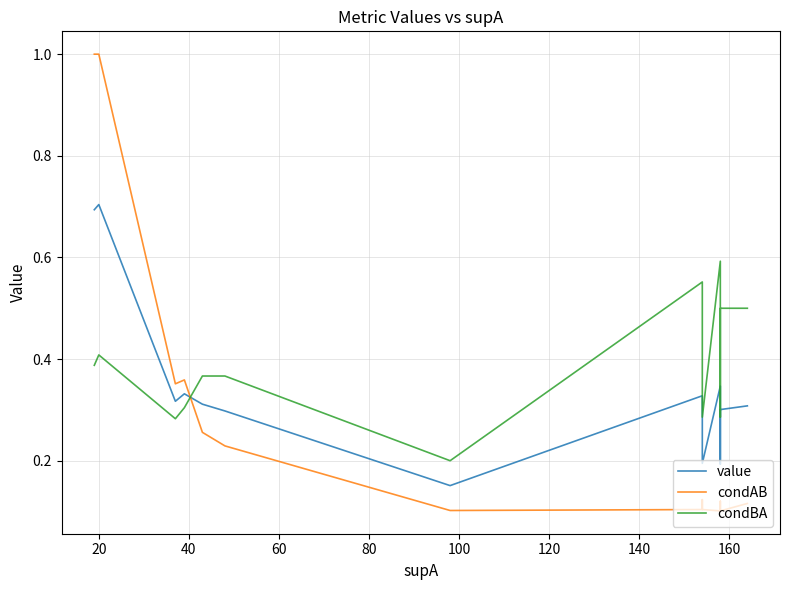

What are all the series names shown in the legend?

value, condAB, condBA